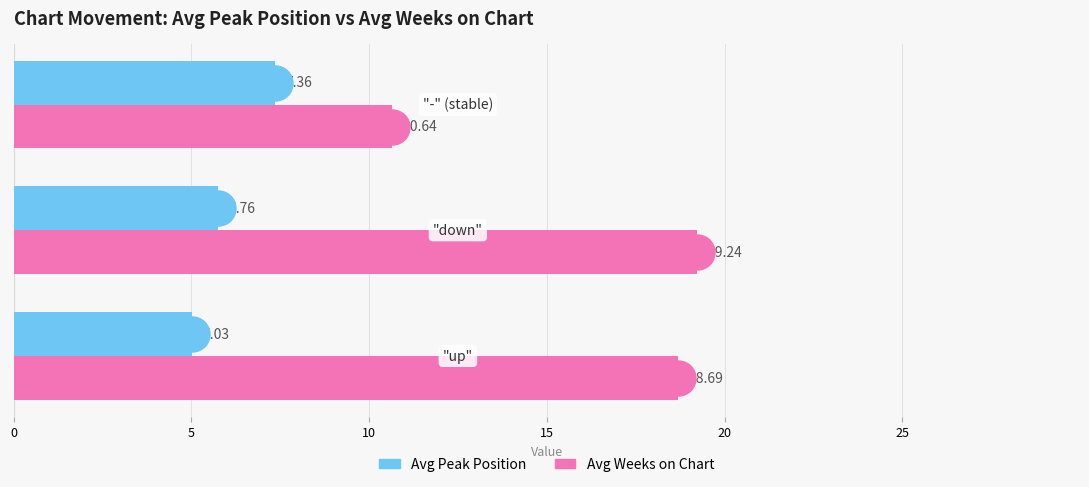

What is the average value of the Avg Weeks on Chart series?

16.2